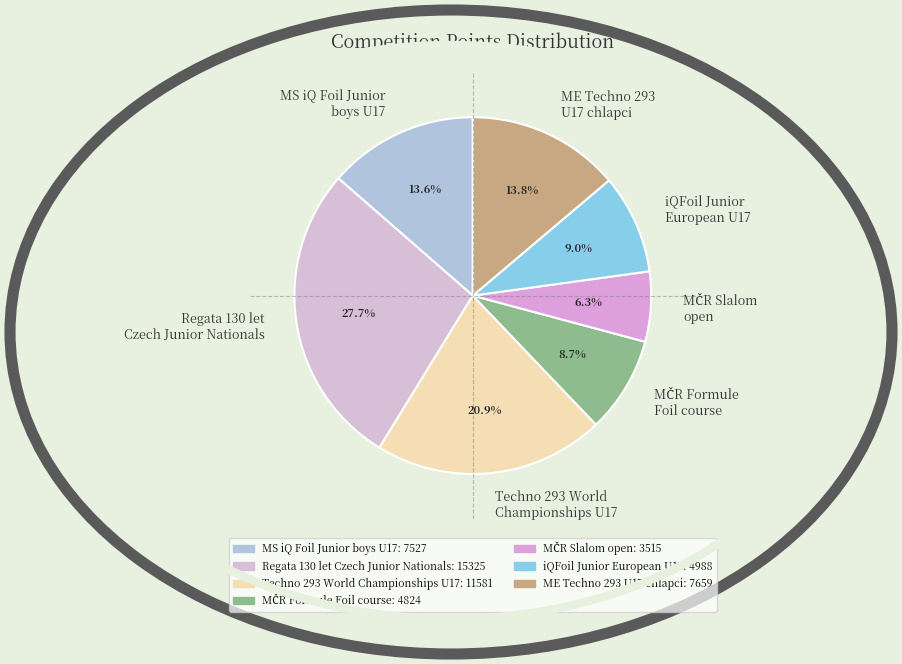

Does iQFoil Junior European U17 represent more than half of the total?

No